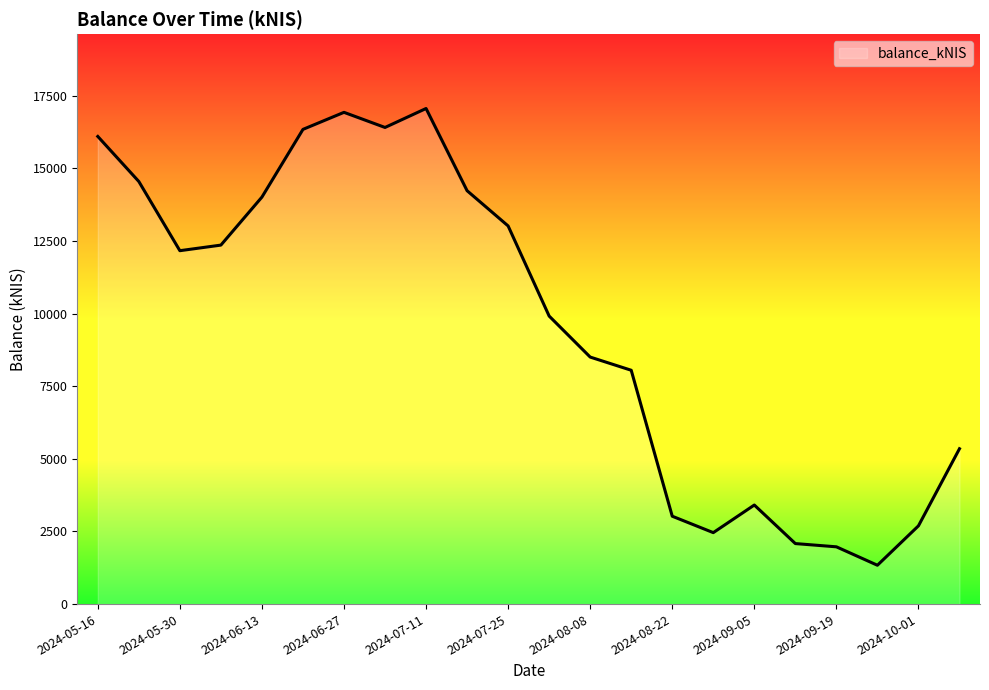

What is the maximum value shown in the chart?

17061.0